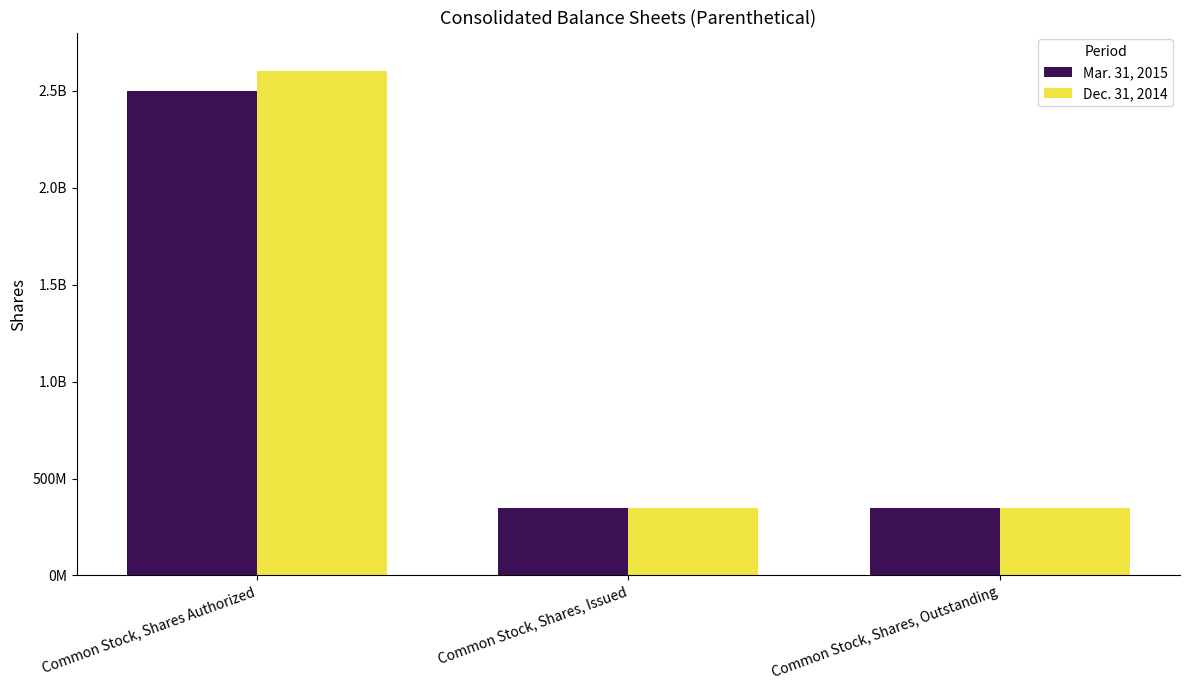

True or false: Mar. 31, 2015 has a value of 4028770574 at Common Stock, Shares Authorized.

False